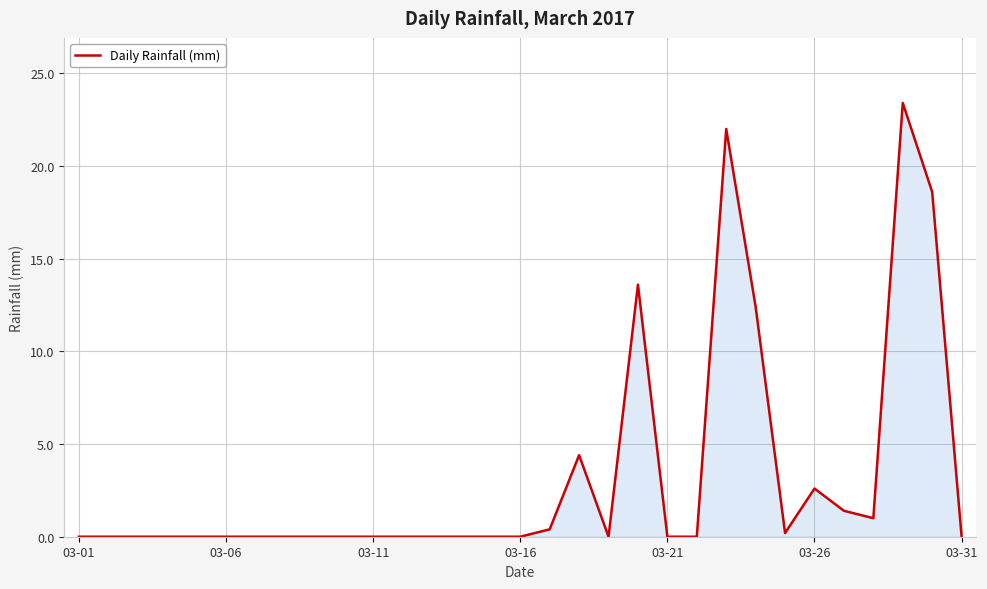

What is the difference between the maximum and minimum values?

23.4